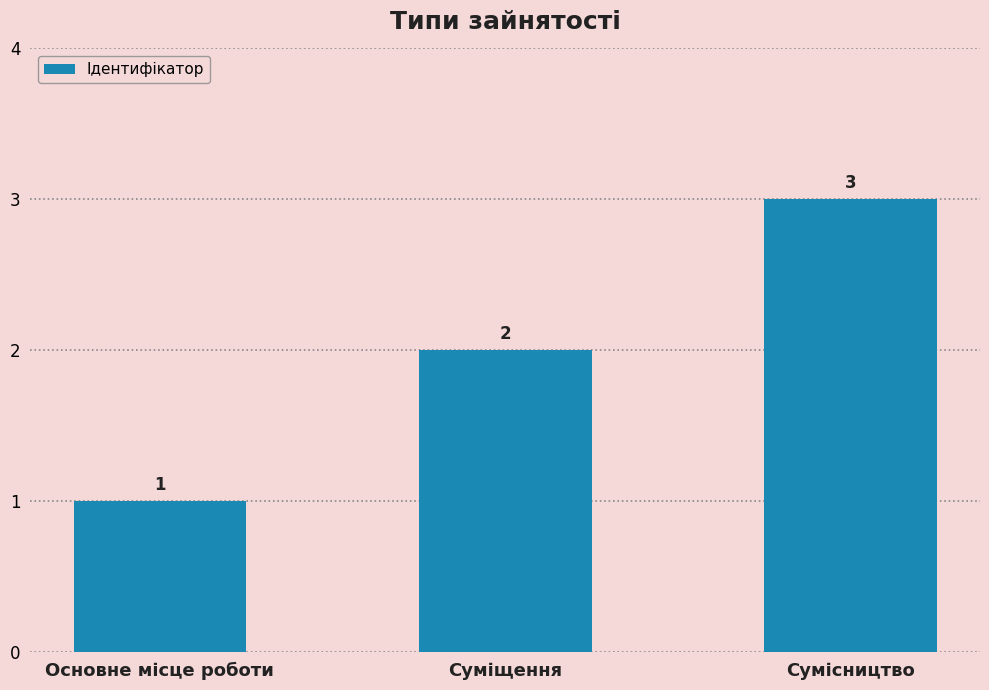

The chart shows a value of 4 at Сумісництво. True or false?

False